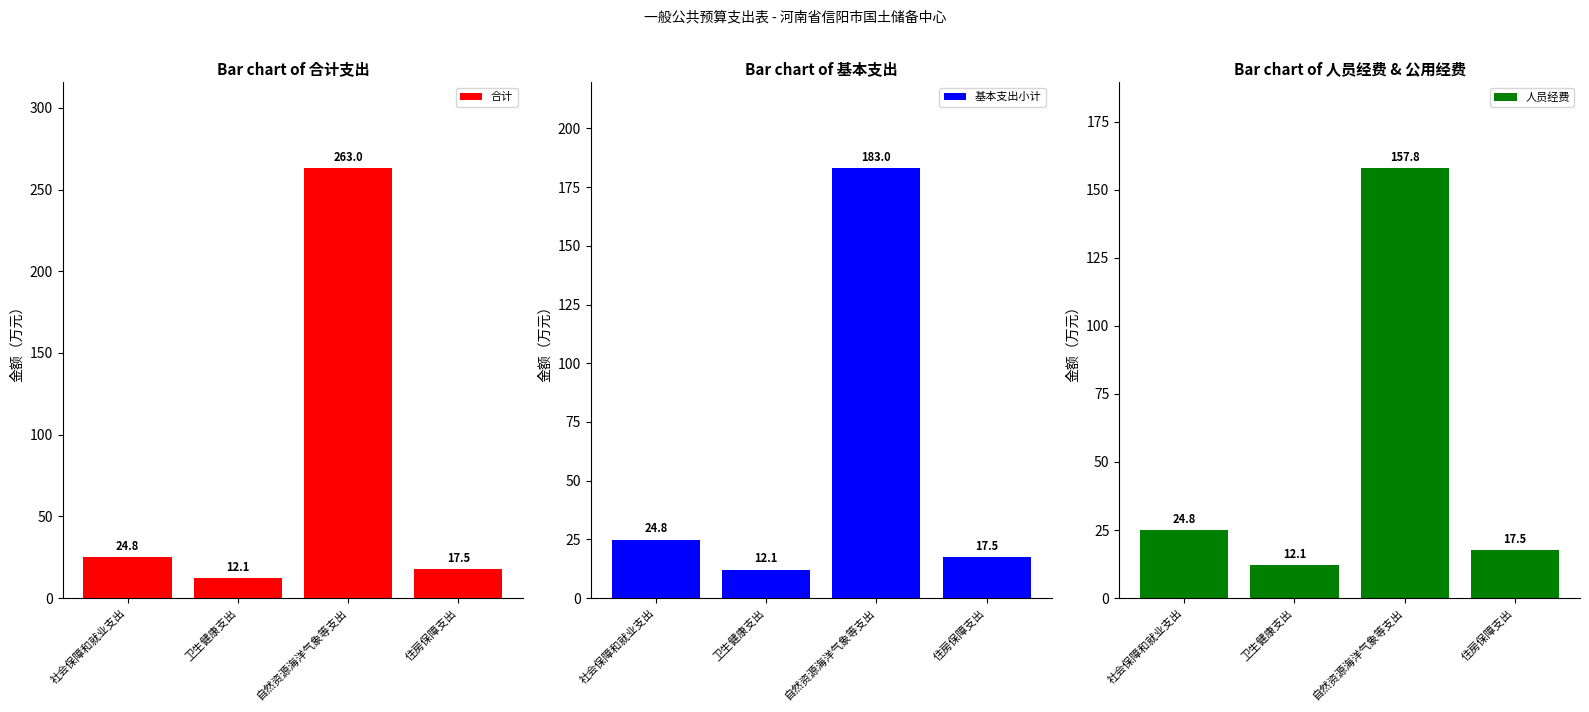

List the series in order of their overall mean, highest first.

合计, 基本支出小计, 人员经费